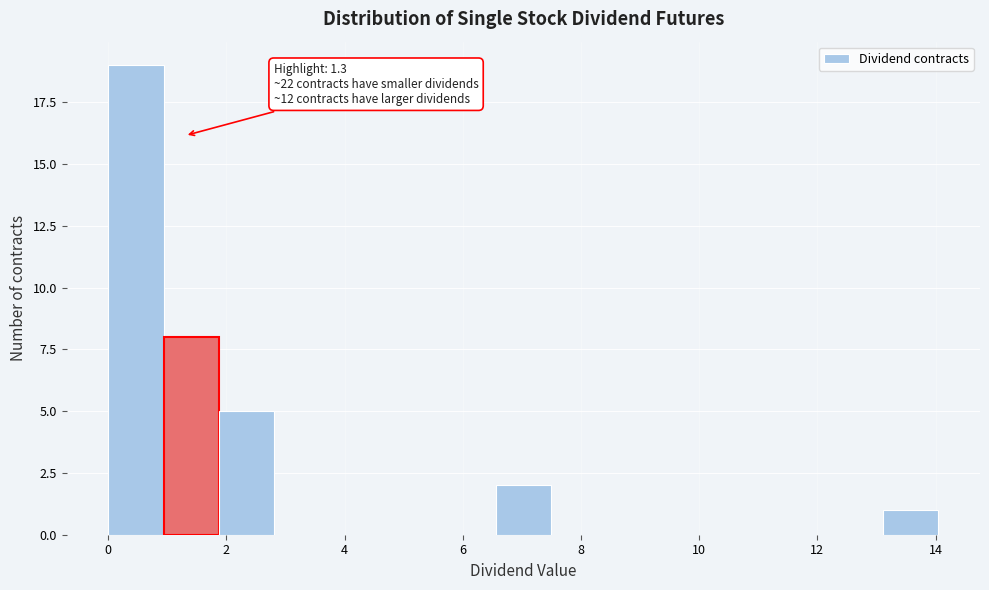

Which range on the x-axis has the tallest bar?

0.0 to 1.0